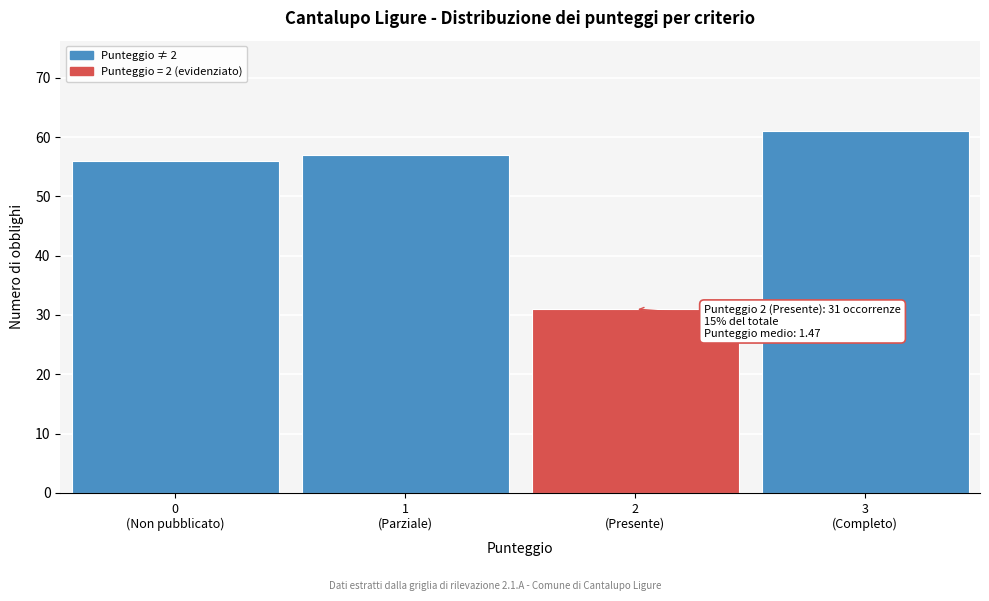

Reading right to left, what are all the values shown in this chart?

61	31	57	56